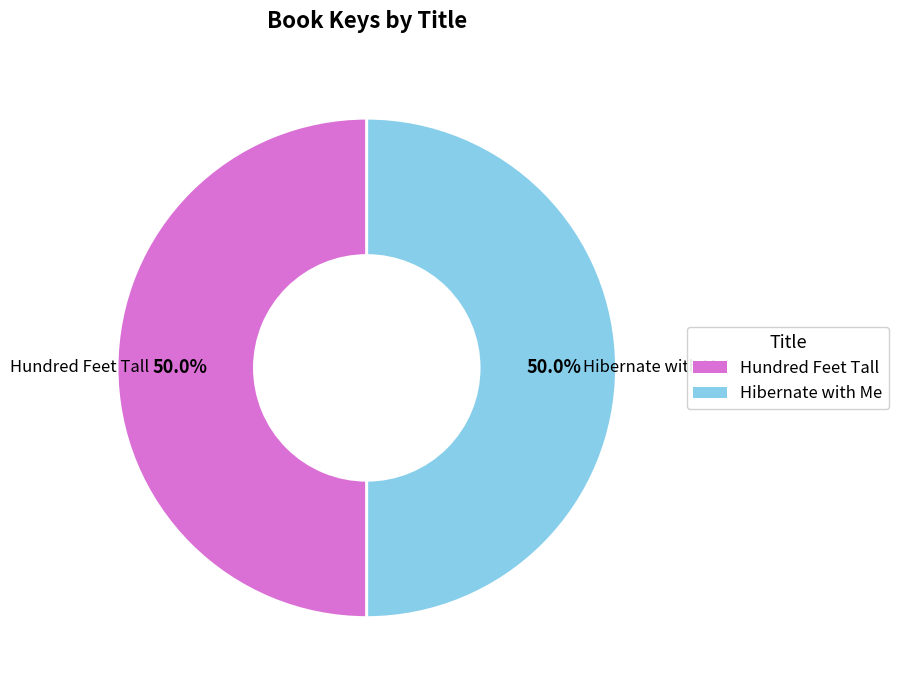

Do Hibernate with Me and Hundred Feet Tall together represent more than half of the pie?

Yes